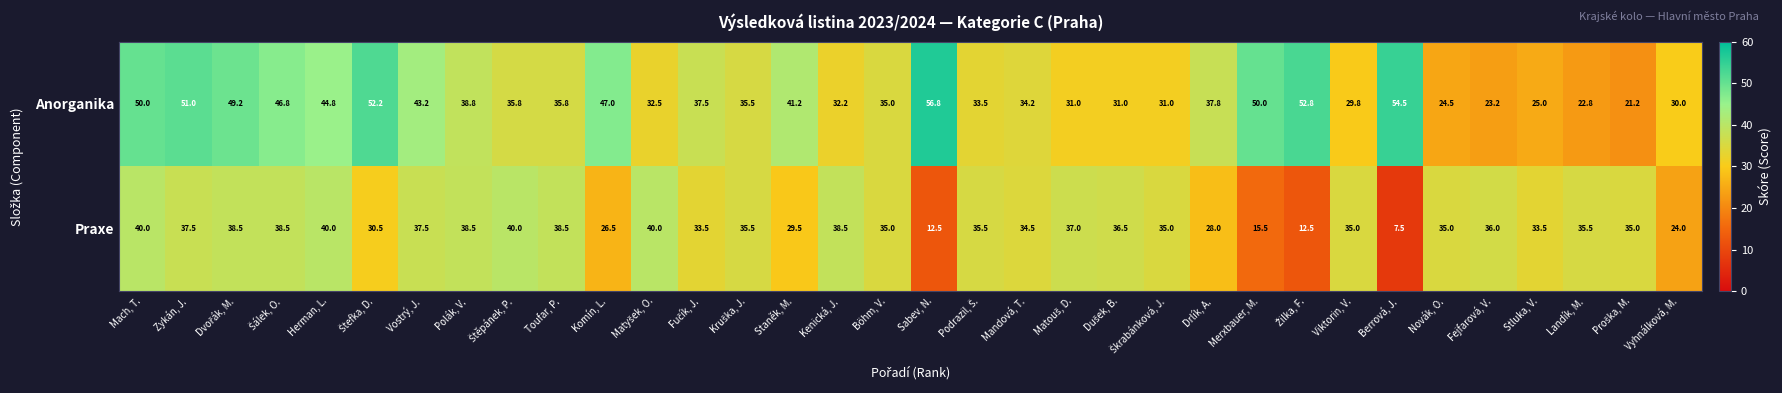

List the series in order of their overall mean, highest first.

Anorganika, Praxe